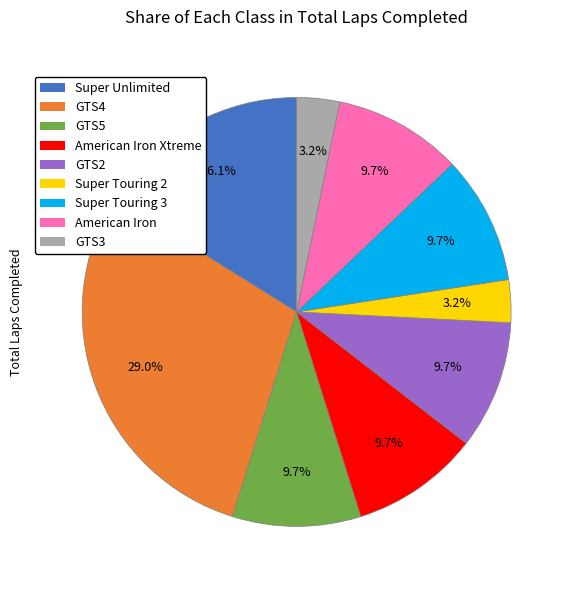

Is there any slice that represents more than half of the pie?

No